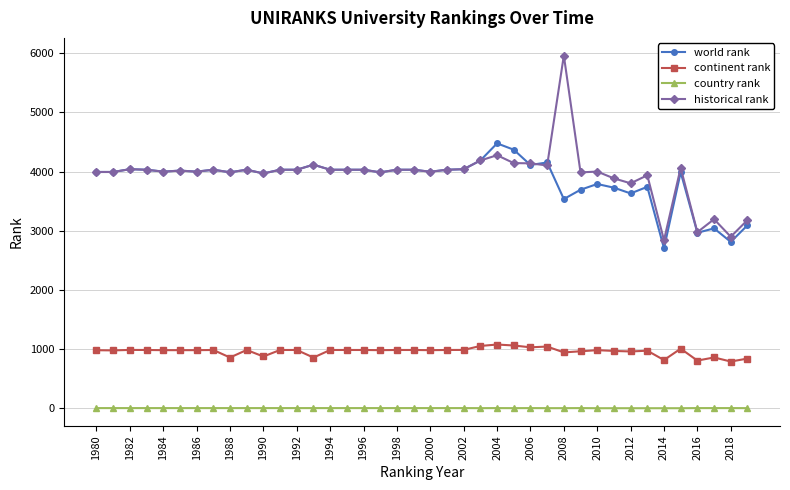

What is the lowest value of the historical rank series?

2841